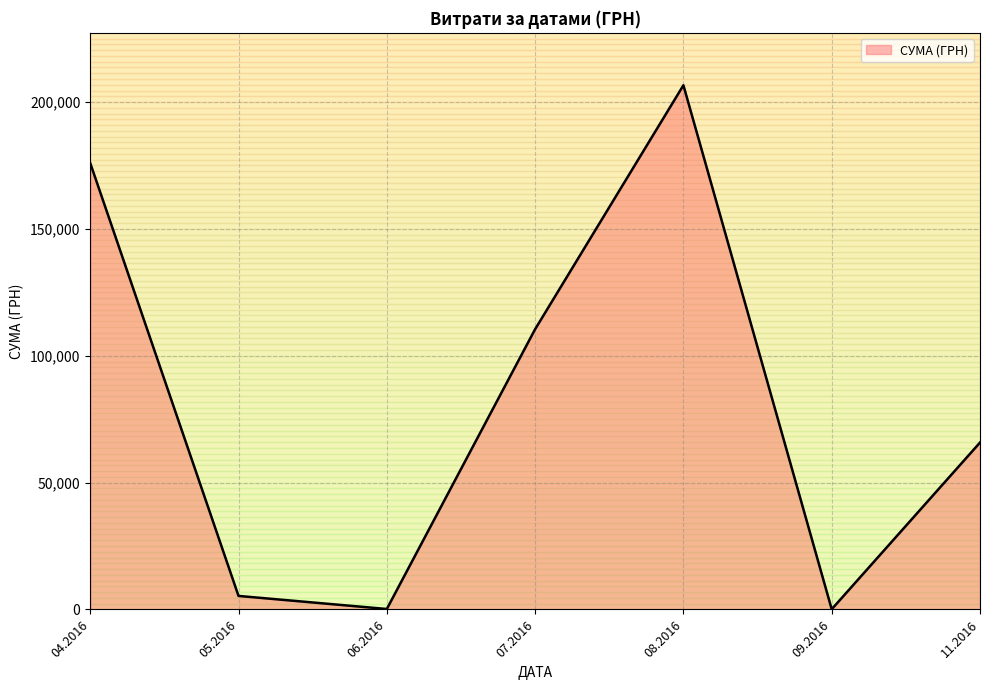

What is the greatest value displayed?

206631.6